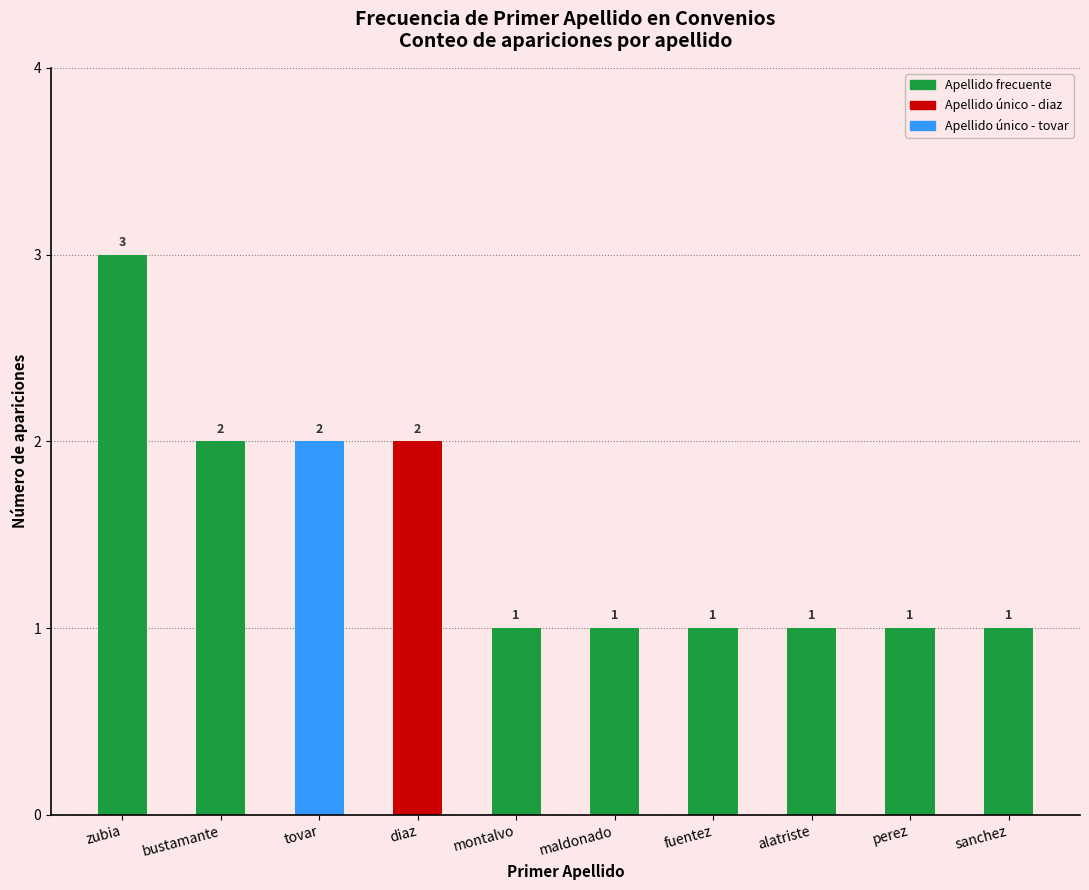

What is the sum of the values at perez and fuentez?

2